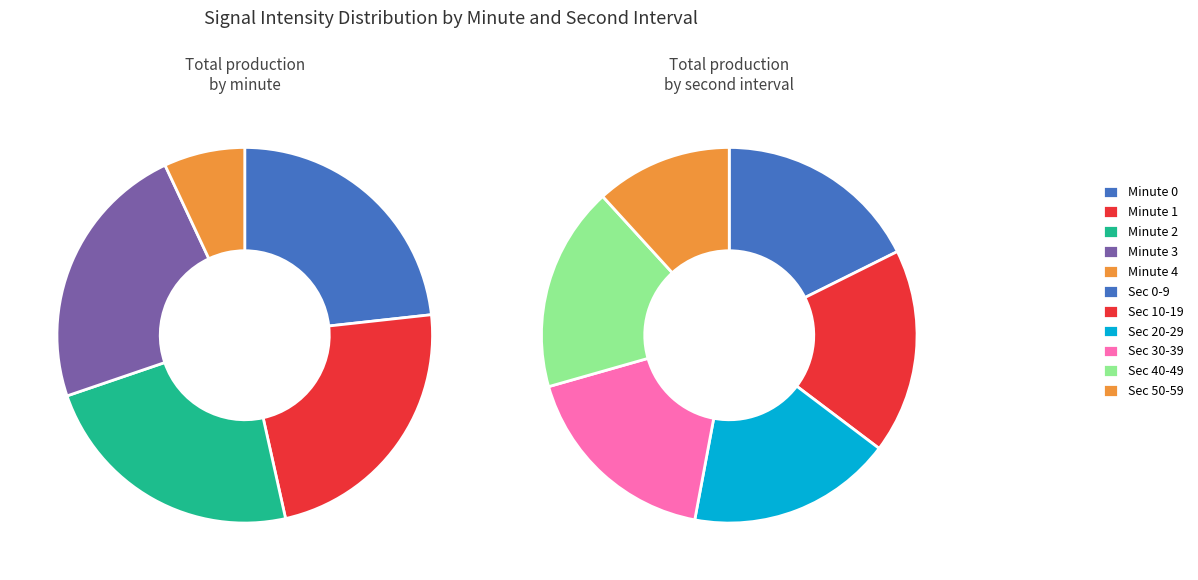

Between 3 and 4, which is larger?

3